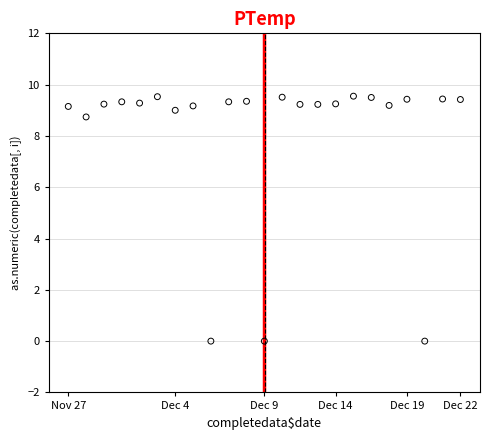

What is the range of Y values (max minus min)?

9.6